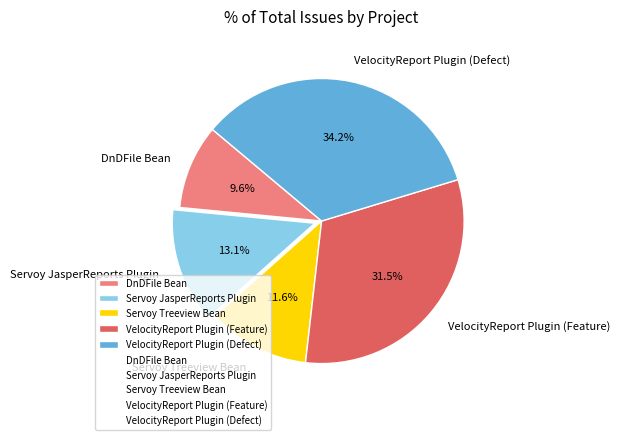

Count the number of slices in the pie.

5